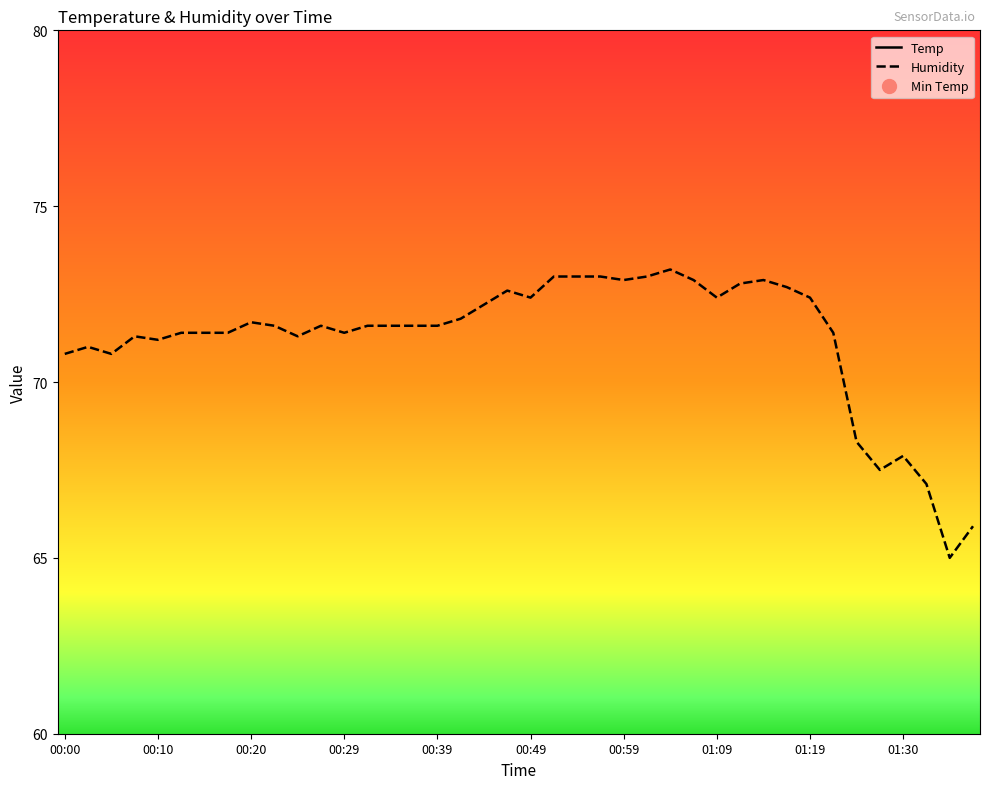

What is the label of the 18th point from the right?

22